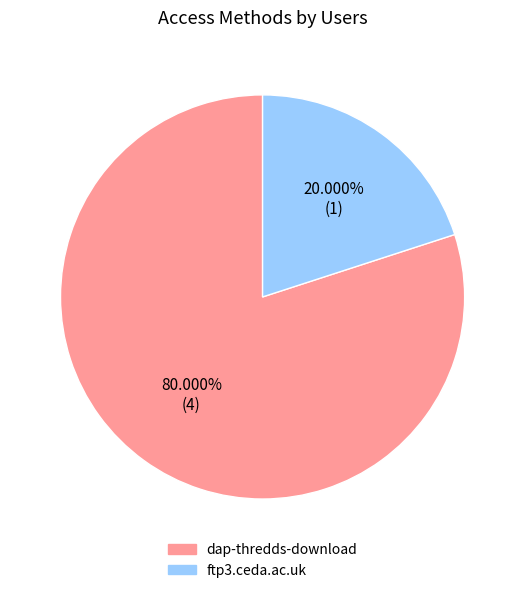

Which has a higher value, dap-thredds-download or ftp3.ceda.ac.uk?

dap-thredds-download